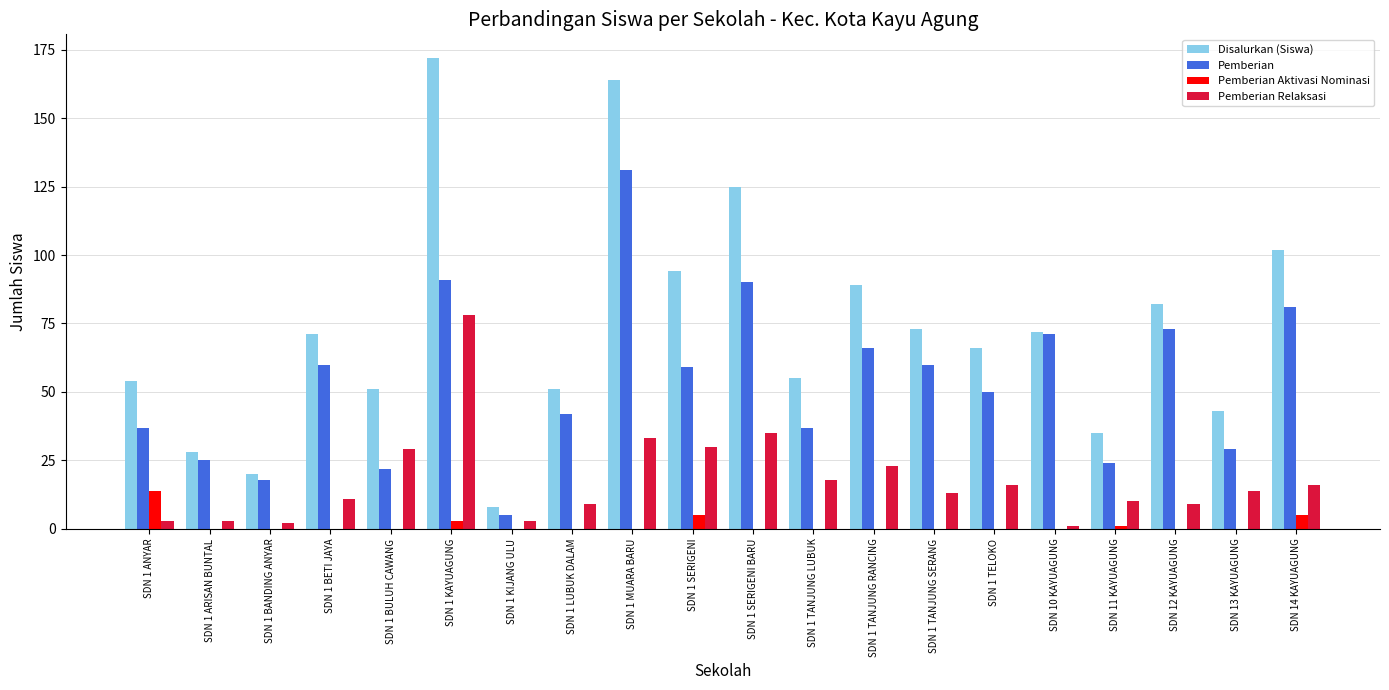

Which series has the largest total across all categories?

Disalurkan (Siswa)